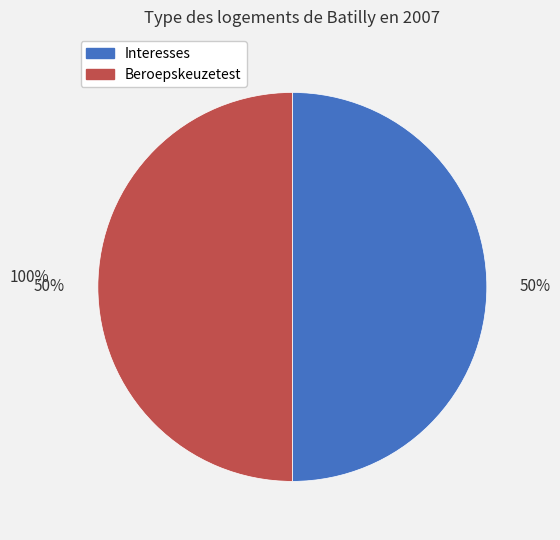

Is the sum of Interesses and Beroepskeuzetest greater than half?

Yes